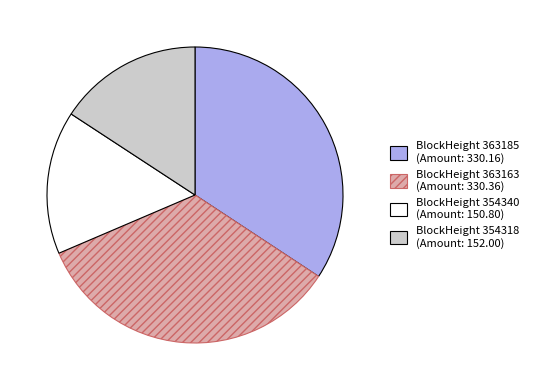

Do BlockHeight 354318 (Amount: 152.00) and BlockHeight 363185 (Amount: 330.16) together represent more than half of the pie?

Yes